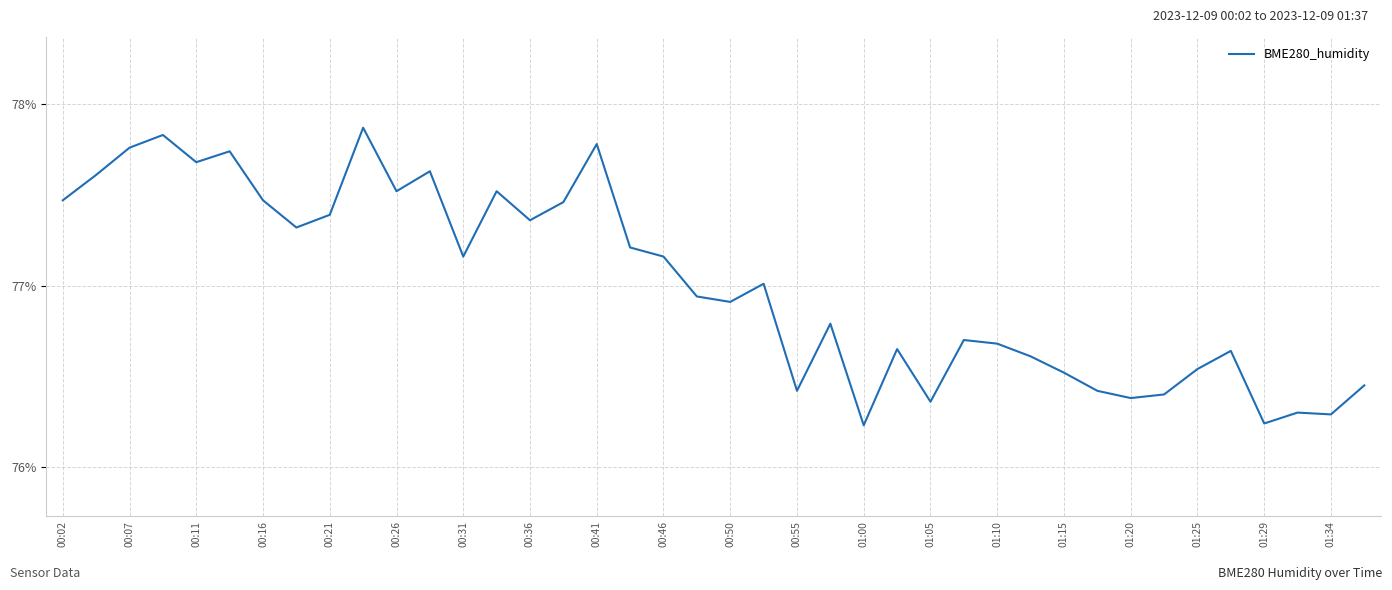

What is the difference between the maximum and minimum values?

1.6